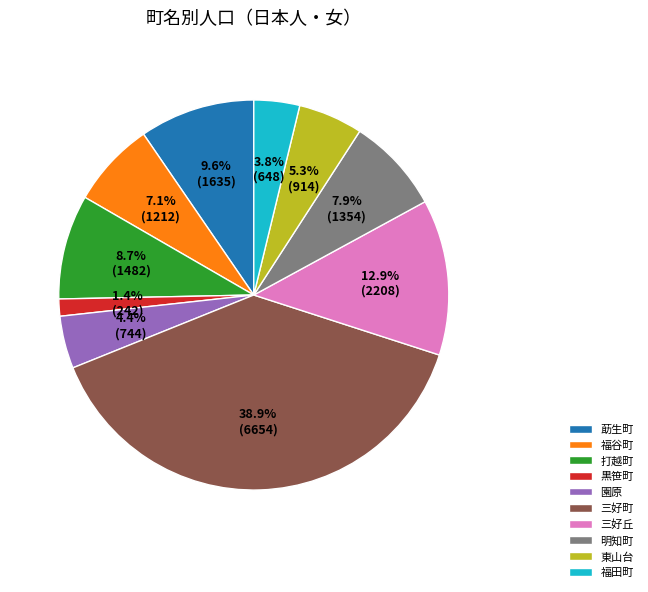

Do 黒笹町 and 東山台 together represent more than half of the pie?

No